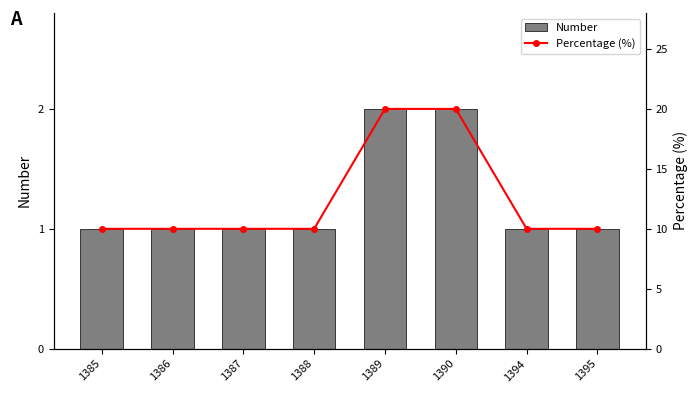

What are all the series names shown in the legend?

Number, Percentage (%)